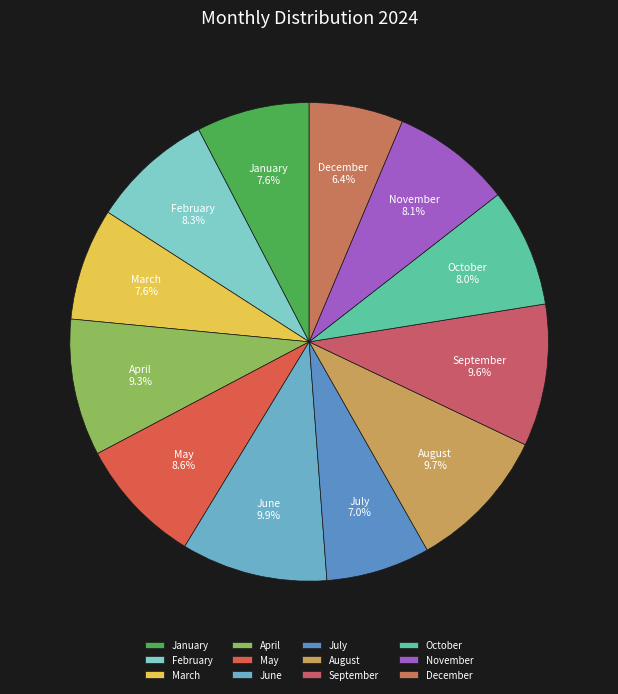

Is there a majority slice in this chart?

No